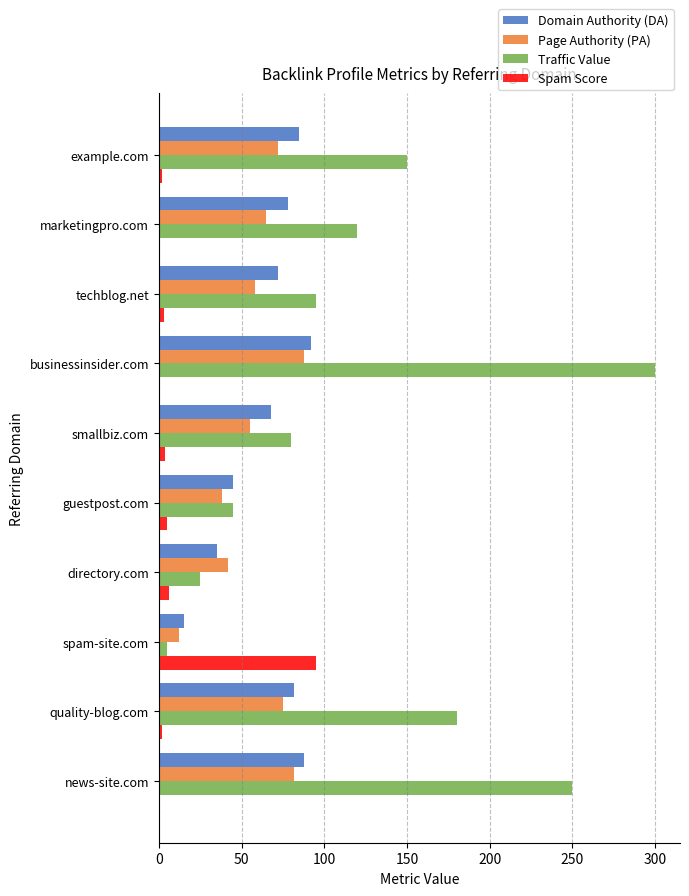

Rank the categories by Page Authority (PA) value from lowest to highest.

spam-site.com, guestpost.com, directory.com, smallbiz.com, techblog.net, marketingpro.com, example.com, quality-blog.com, news-site.com, businessinsider.com